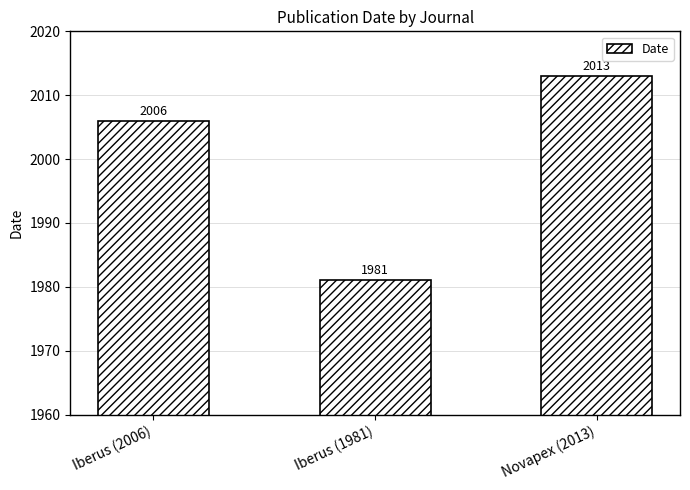

Is it true that the value at Iberus (1981) is 1981?

True